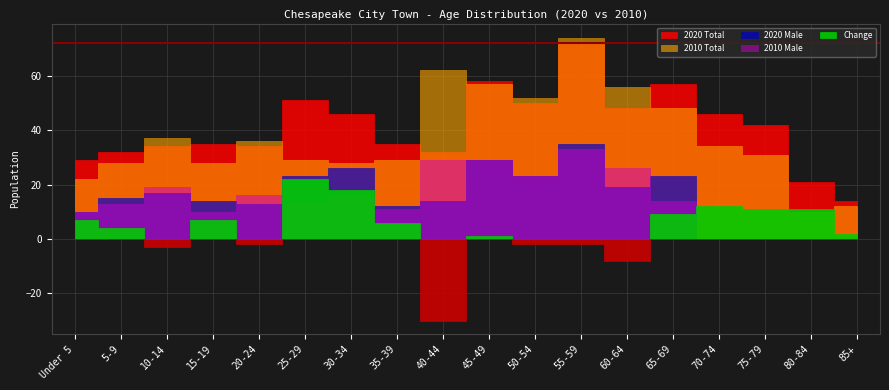

What value does the 2010 Total series have at 55-59, to the nearest 5?

75